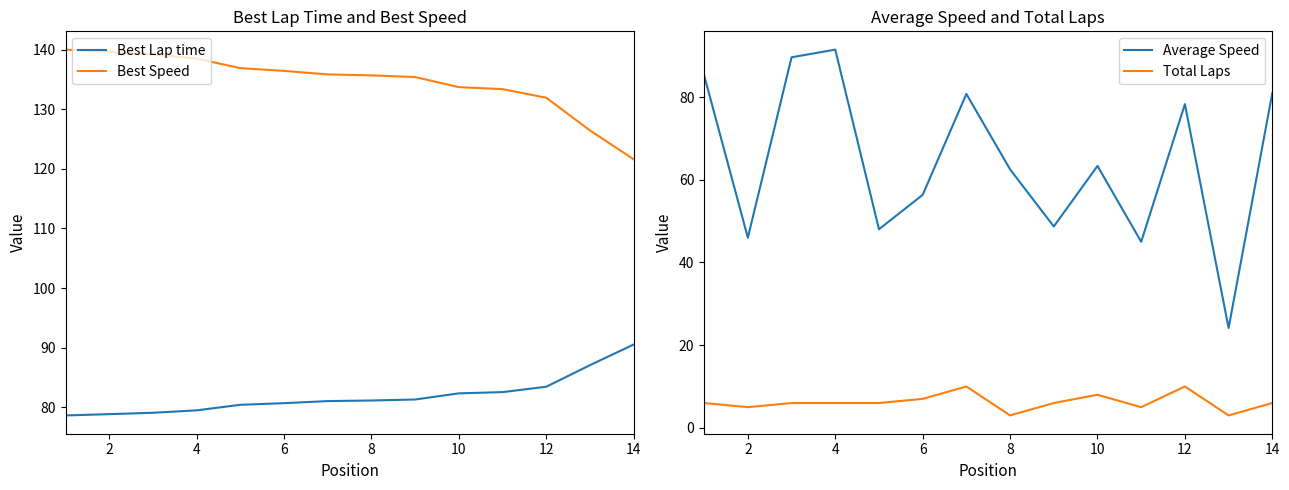

What is the difference between the Average Speed values at 8 and 10?

0.8